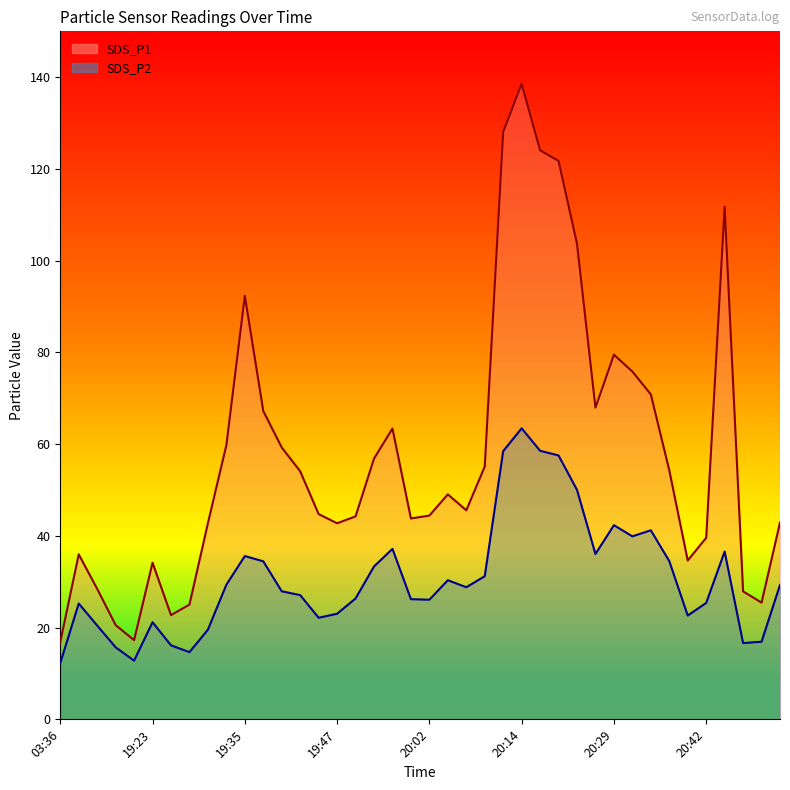

Reading right to left, what are all the values shown in this chart?

SDS_P1: 20:51=42.9	20:49=25.4	20:46=27.9	20:44=111.8	20:42=39.6	20:39=34.6	20:37=54.3	20:34=70.8	20:32=75.8	20:29=79.5	20:24=68.0	20:22=103.7	20:19=121.8	20:17=124.1	20:14=138.6	20:12=128.1	20:10=55.1	20:07=45.6	20:05=49.0	20:02=44.4	20:00=43.8	19:57=63.4	19:55=56.9	19:53=44.2	19:47=42.8	19:45=44.8	19:42=54.1	19:40=59.3	19:38=67.2	19:35=92.3	19:33=59.8	19:30=42.8	19:28=25.0	19:25=22.7	19:23=34.1	19:21=17.3	19:18=20.6	19:16=28.4	19:13=36.0	03:36=16.9
SDS_P2: 20:51=29.3	20:49=16.9	20:46=16.6	20:44=36.6	20:42=25.4	20:39=22.6	20:37=34.5	20:34=41.2	20:32=39.9	20:29=42.3	20:24=36.0	20:22=50.0	20:19=57.5	20:17=58.5	20:14=63.5	20:12=58.5	20:10=31.2	20:07=28.8	20:05=30.3	20:02=26.1	20:00=26.2	19:57=37.2	19:55=33.3	19:53=26.4	19:47=23.0	19:45=22.1	19:42=27.1	19:40=27.9	19:38=34.5	19:35=35.6	19:33=29.4	19:30=19.6	19:28=14.7	19:25=16.1	19:23=21.2	19:21=12.8	19:18=15.7	19:16=20.4	19:13=25.2	03:36=12.3